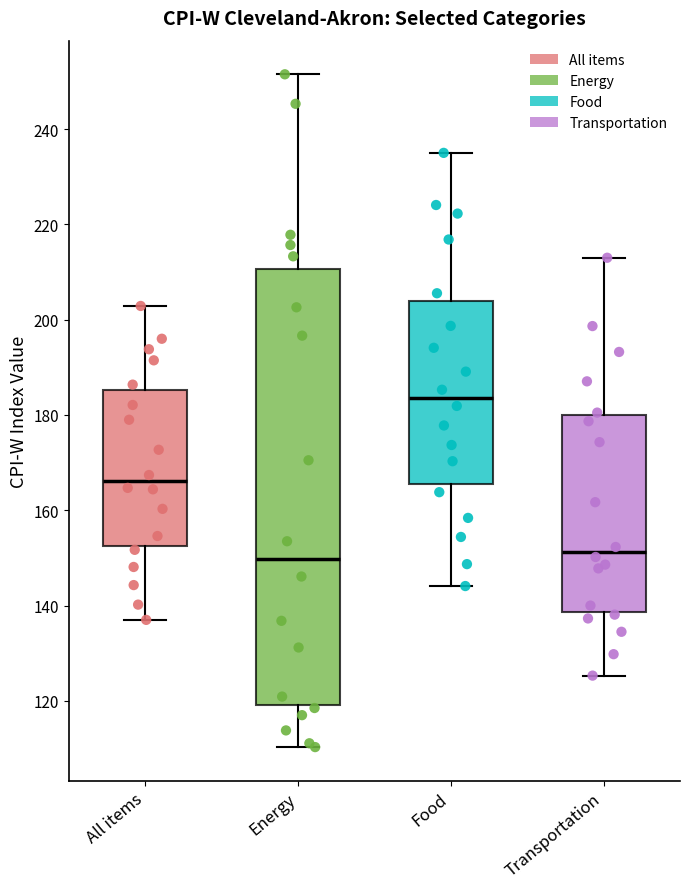

Reading left to right, transcribe this box plot: for each box, give where its median line is, the range the box spans, and where its two whiskers end, as read against the y-axis. The values are not printed on the chart, so give them approximately, as read against the axis.

All items: median 166, box 152 to 186, whiskers 138 to 202
Energy: median 150, box 120 to 210, whiskers 110 to 252
Food: median 184, box 166 to 204, whiskers 144 to 236
Transportation: median 152, box 138 to 180, whiskers 126 to 214